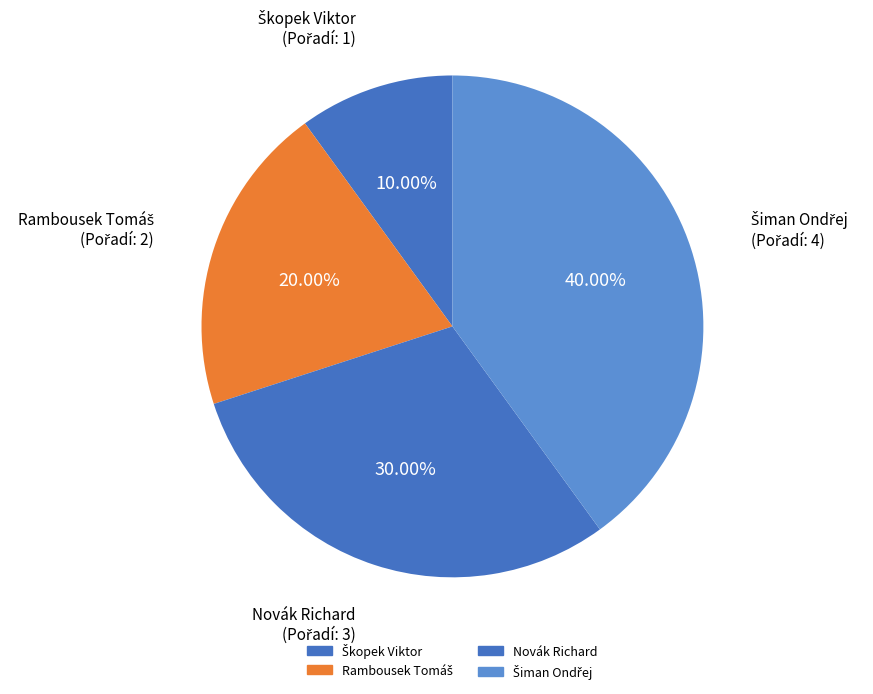

How many segments does this pie chart have?

4